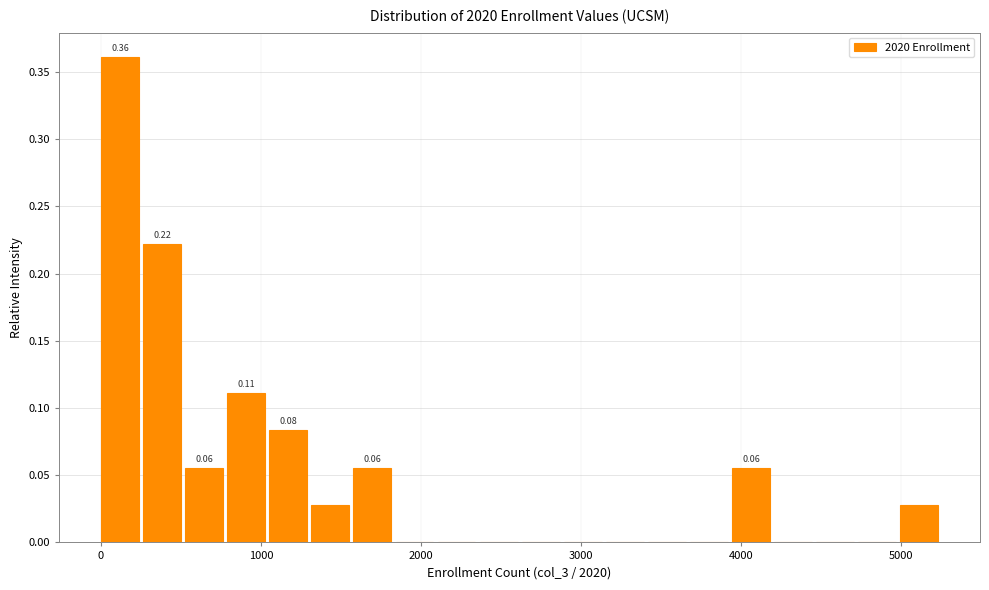

Around what value on the x-axis is the tallest bar? Give the approximate position of its centre, as read against the axis.

100